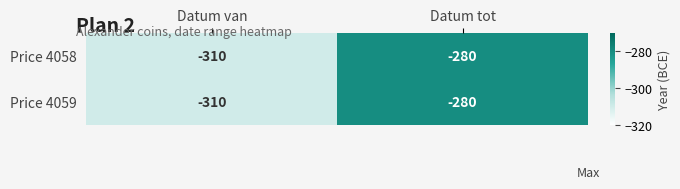

What is the sum of the Price 4059 values at Datum van and Datum tot?

-590